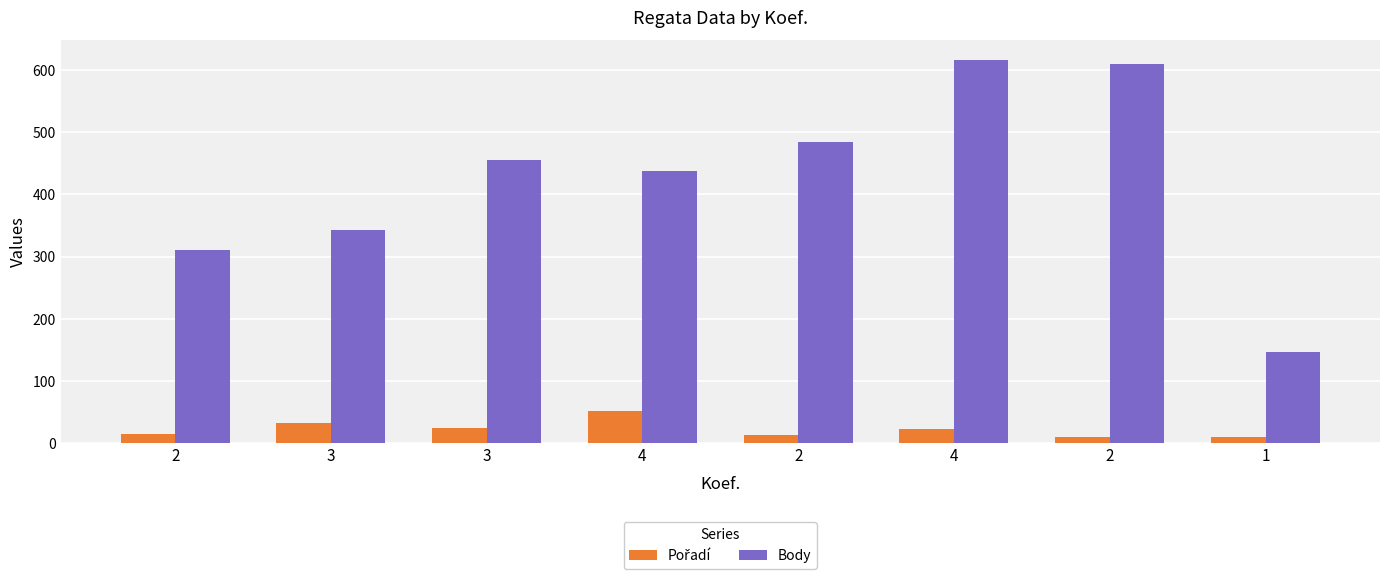

List the series in order of their peak value, lowest first.

Pořadí, Body